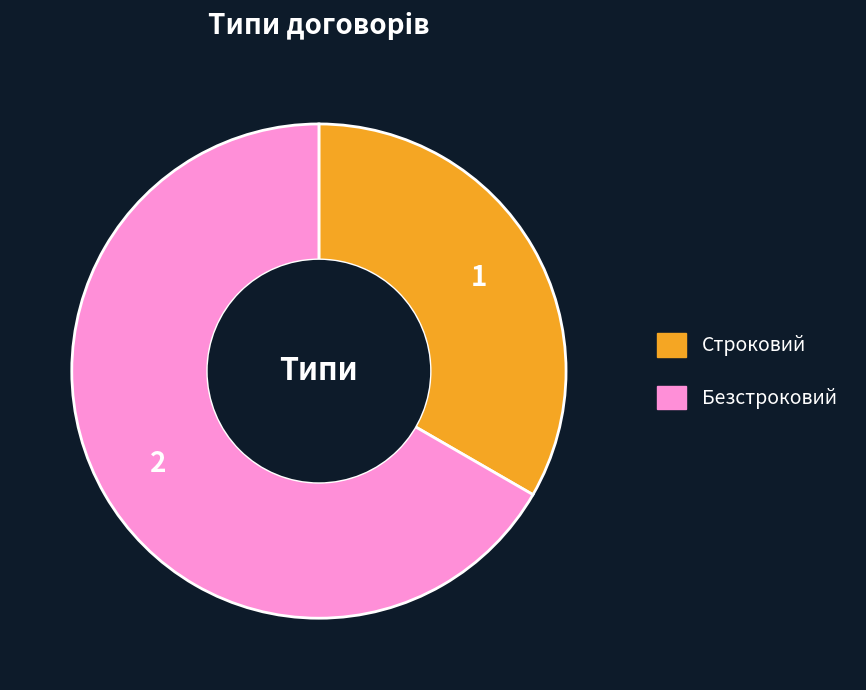

Rank the categories by value from highest to lowest.

Безстроковий, Строковий